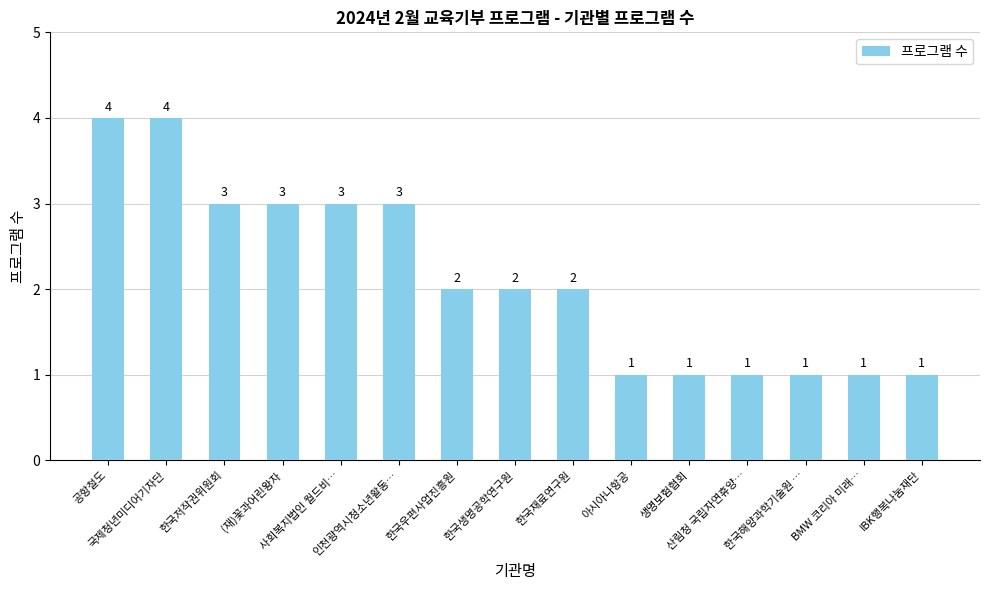

Reading left to right, what are all the values shown in this chart?

4	4	3	3	3	3	2	2	2	1	1	1	1	1	1